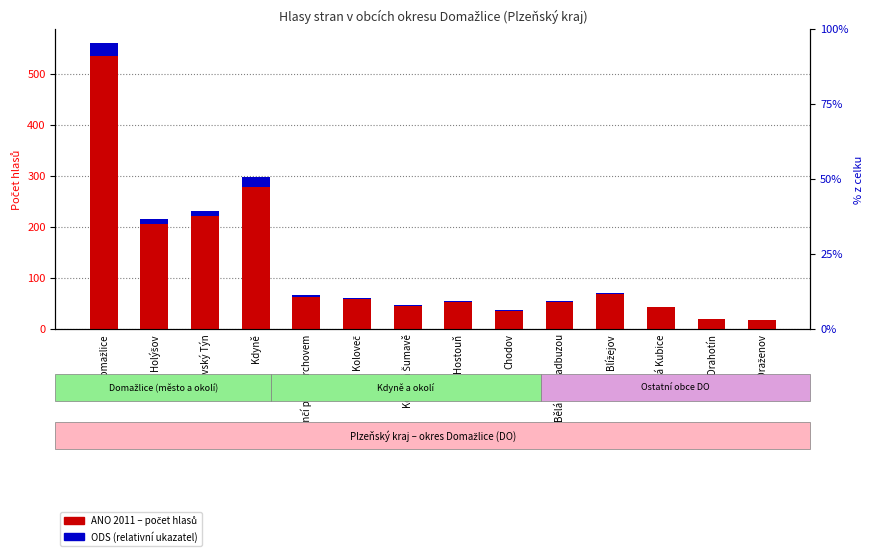

What is the difference between the maximum and minimum values in the ODS (scaled) series?

24.6